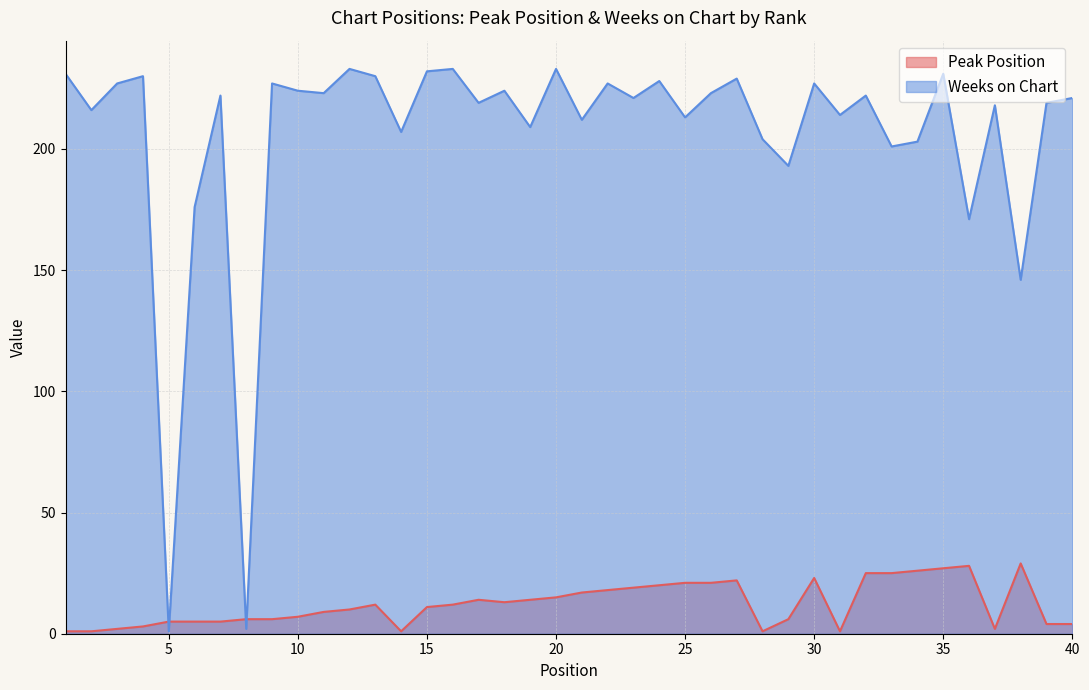

At which label does Weeks on Chart reach its minimum?

5